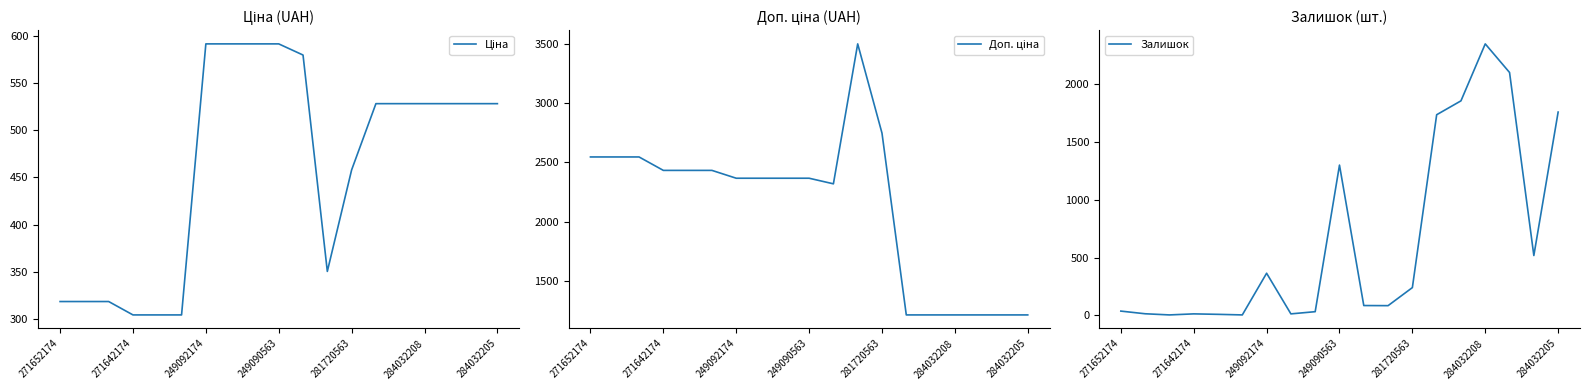

What is the difference between the maximum and minimum values in the Залишок series?

2341